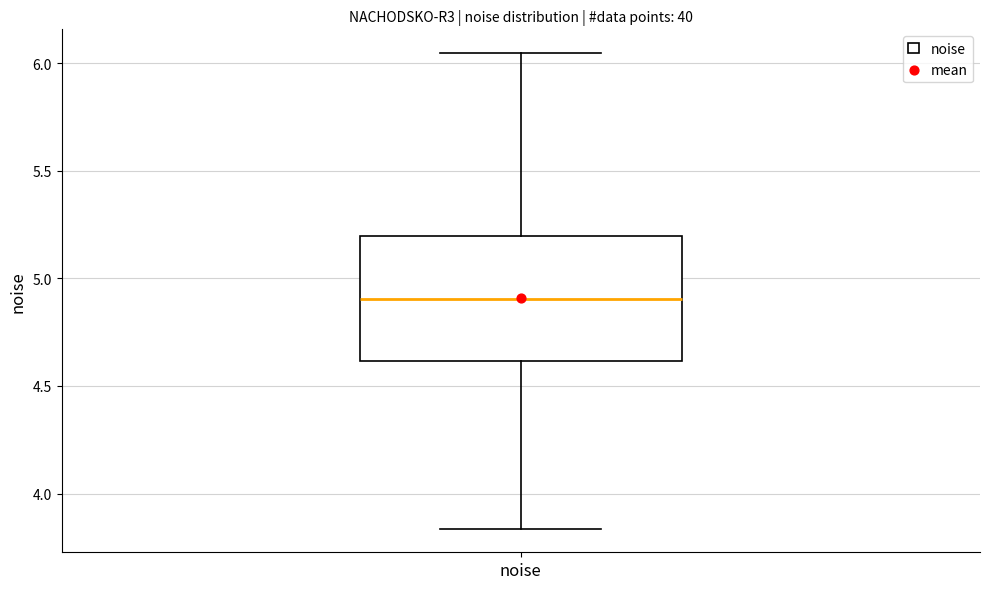

Transcribe this box plot: give where the median line is, the range the box spans, and where the two whiskers end, as read against the y-axis. The values are not printed on the chart, so give them approximately, as read against the axis.

median 4.90, box 4.60 to 5.20, whiskers 3.85 to 6.05